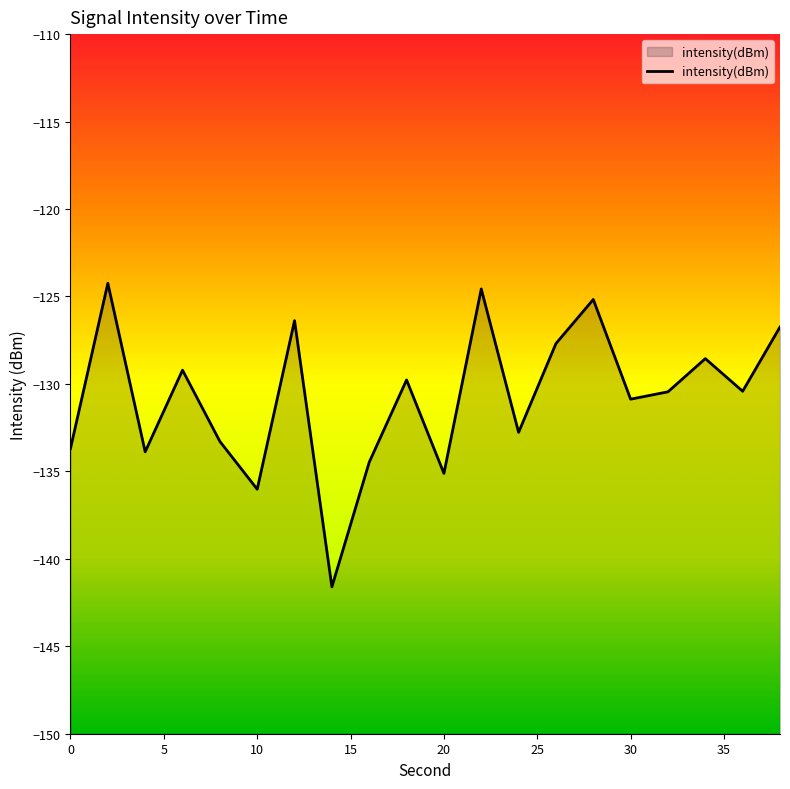

True or false: the data shows -39.2 at 2.

False